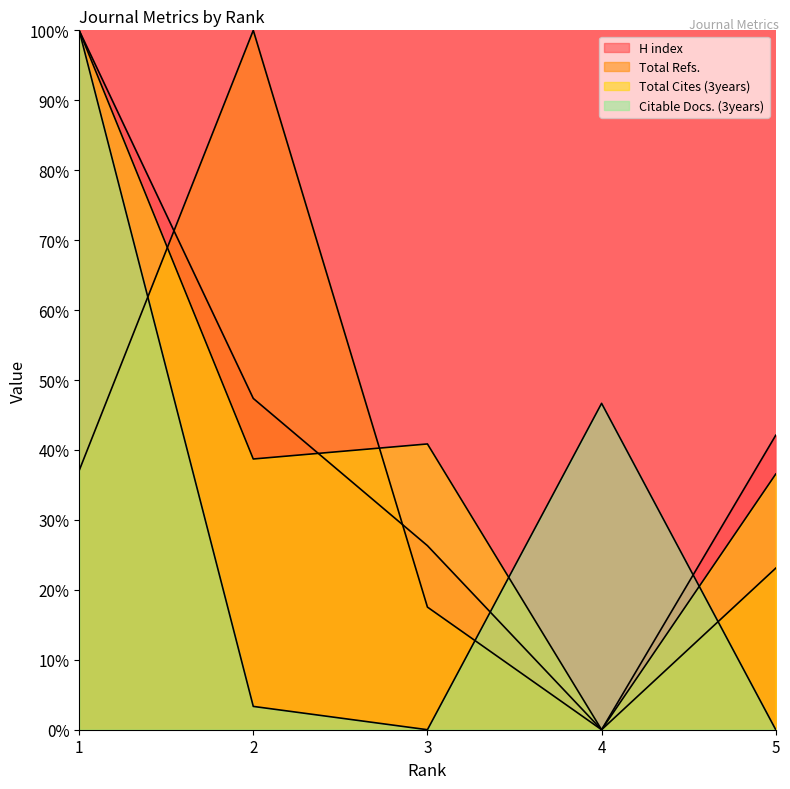

At which label does Total Cites (3years) first exceed 38?

1